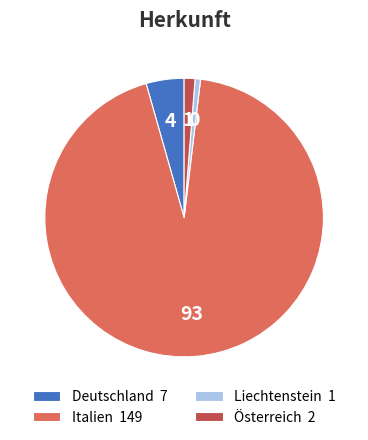

True or false: Liechtenstein 1 accounts for 14% of the total.

False